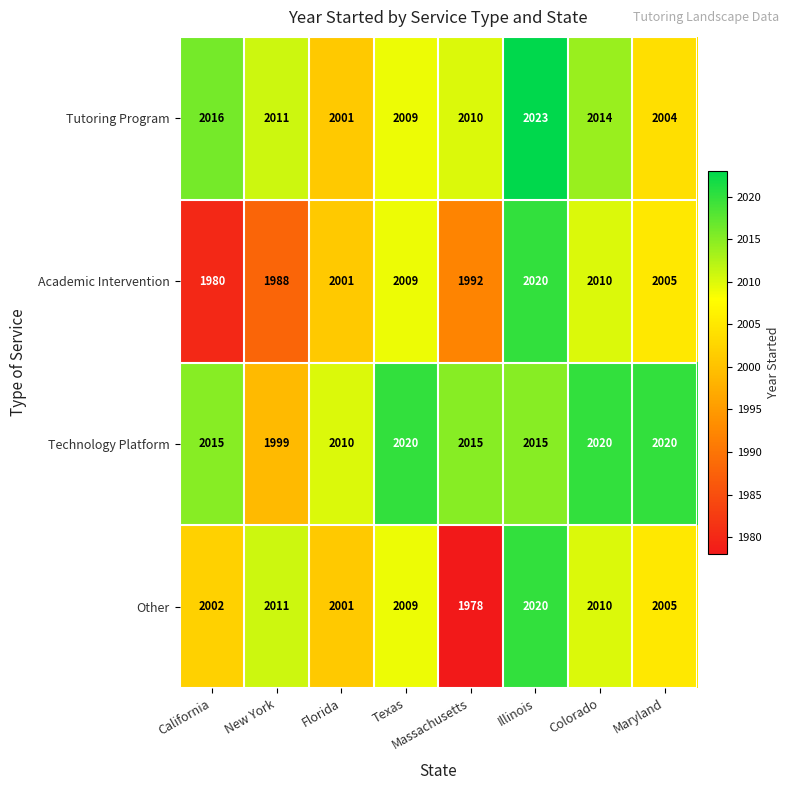

At how many categories does at least one series exceed 2003?

8